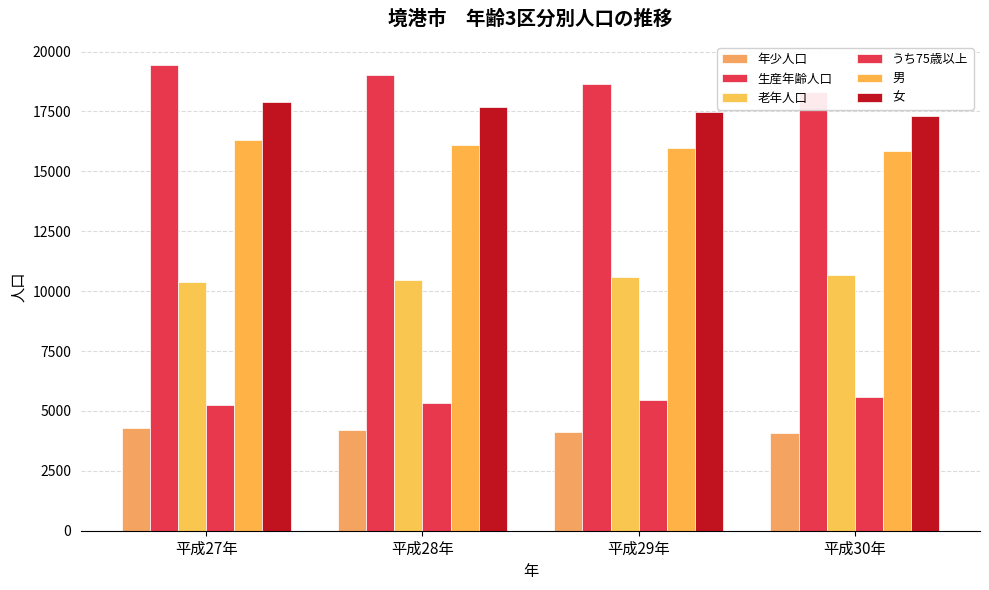

What is the difference between the highest and lowest values at 平成30年?

14255